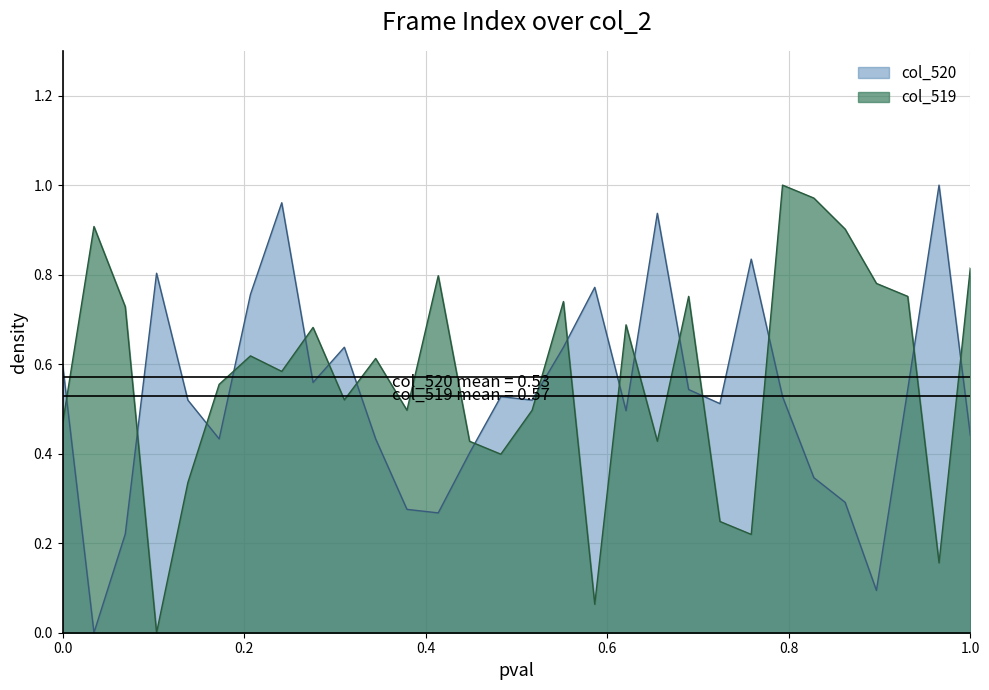

True or false: col_519 and col_520 cross at least once.

True